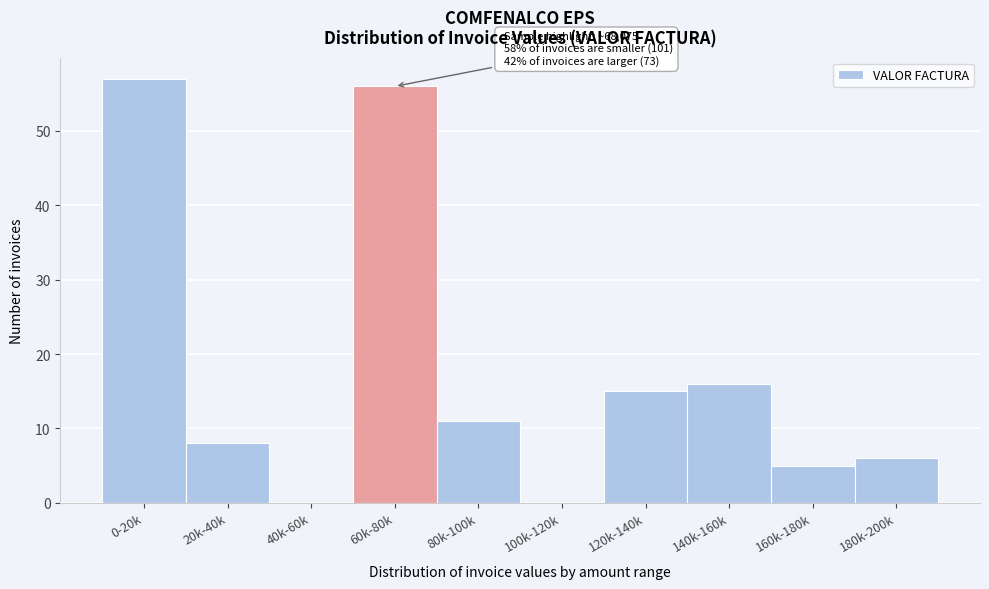

Reading left to right, transcribe all the data shown in this chart.

0-20k=57	20k-40k=8	40k-60k=0	60k-80k=56	80k-100k=11	100k-120k=0	120k-140k=15	140k-160k=16	160k-180k=5	180k-200k=6